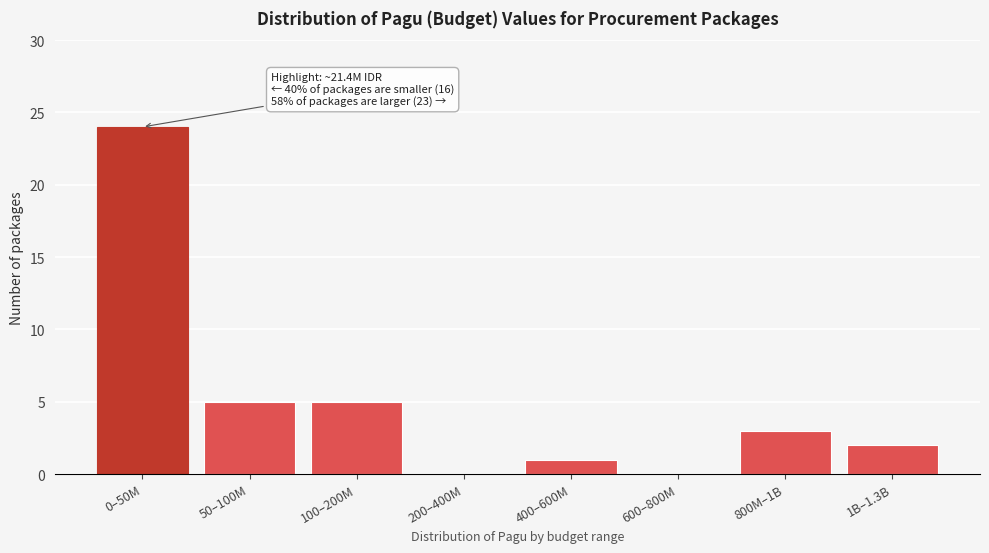

Reading right to left, extract all data points from this chart.

1B–1.3B=2	800M–1B=3	600–800M=0	400–600M=1	200–400M=0	100–200M=5	50–100M=5	0–50M=24